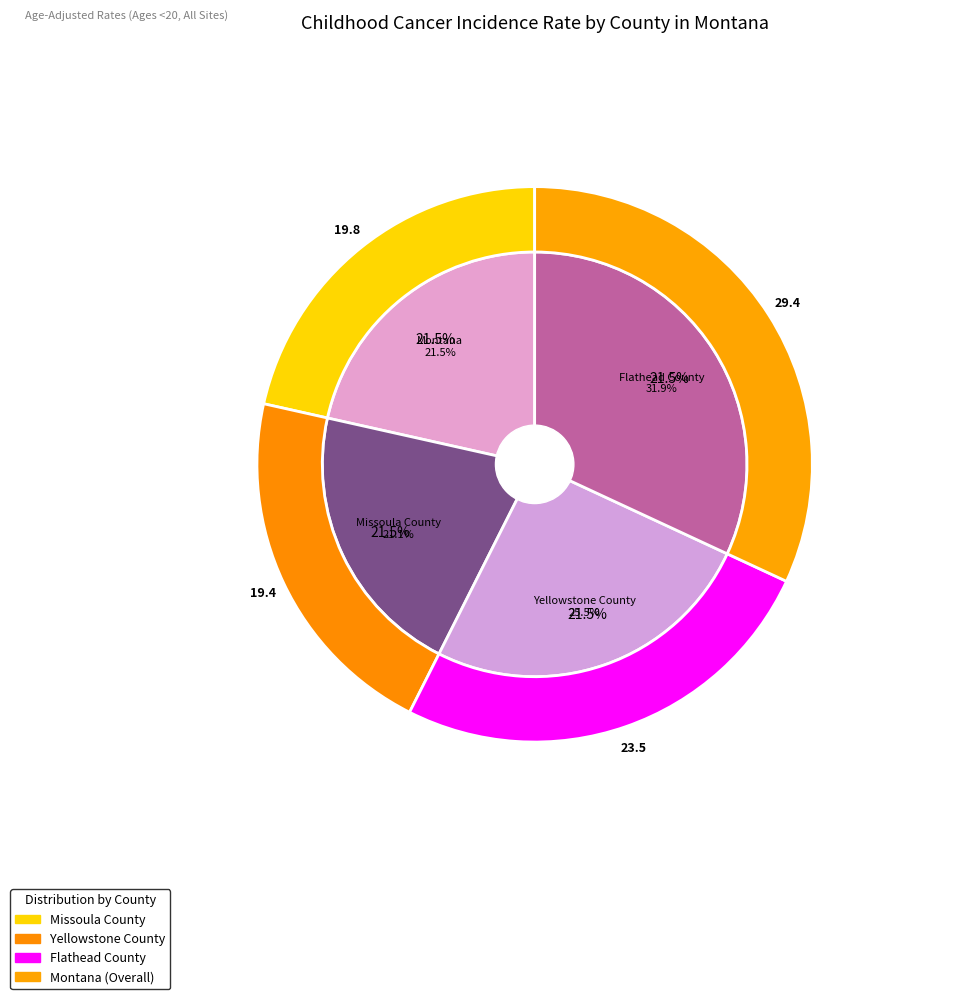

Approximately how many times larger is the value at Flathead County compared to Montana?

1.5